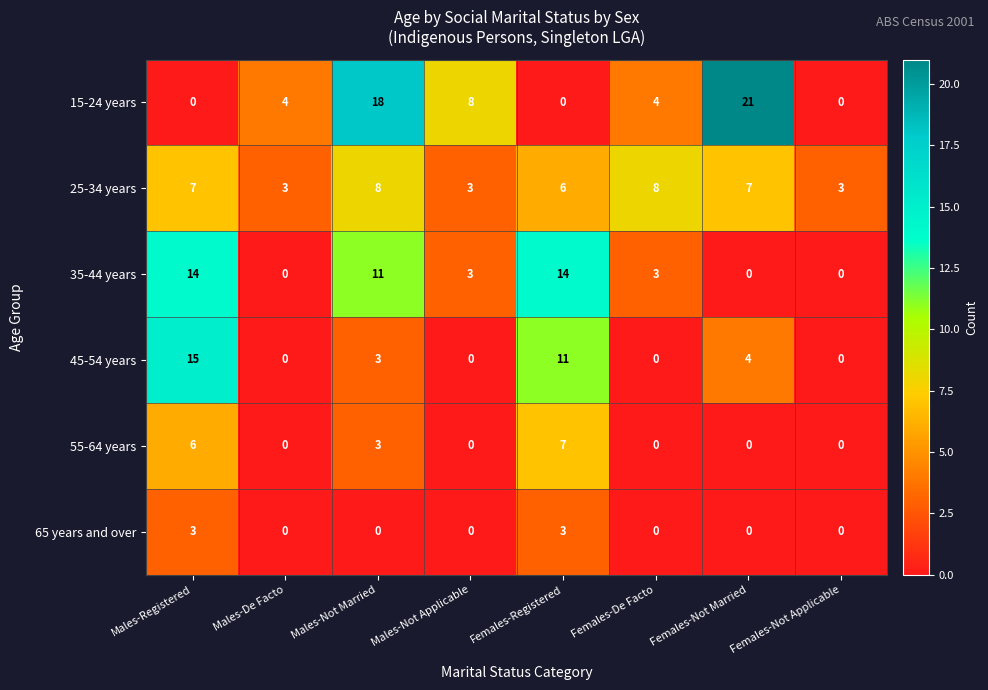

Between Males-Registered and Females-Not Married, which series saw the biggest shift?

15-24 years